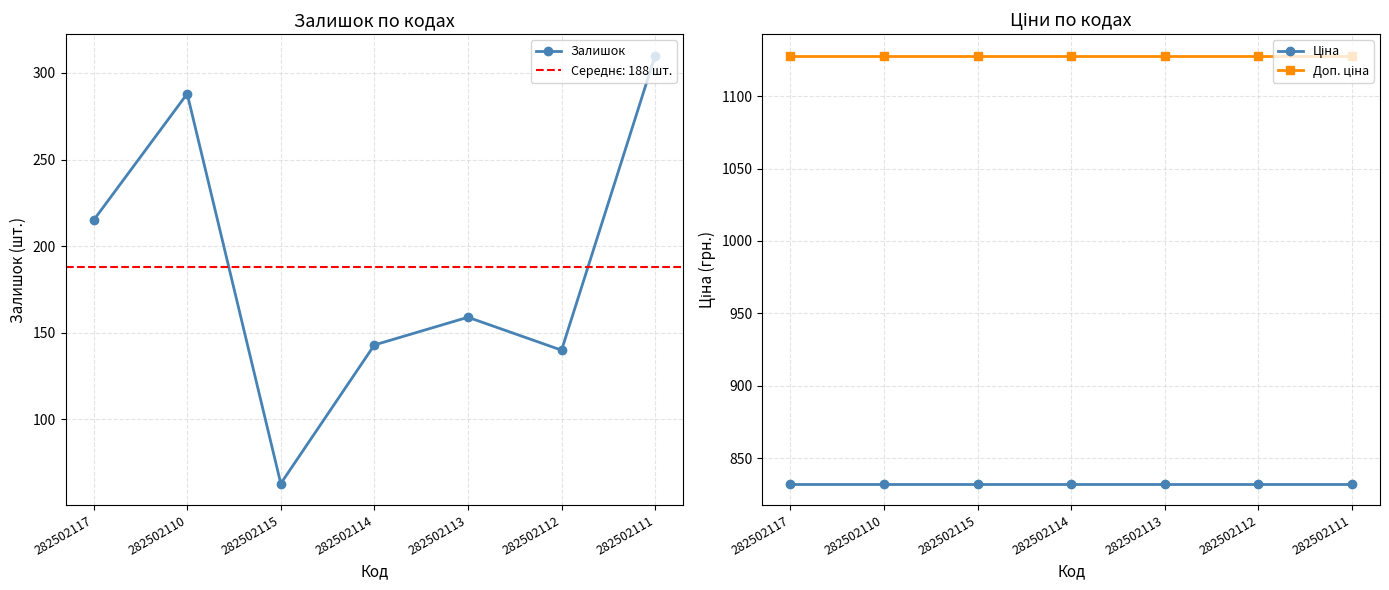

What is the difference between the second highest and second lowest values in the Залишок series?

148